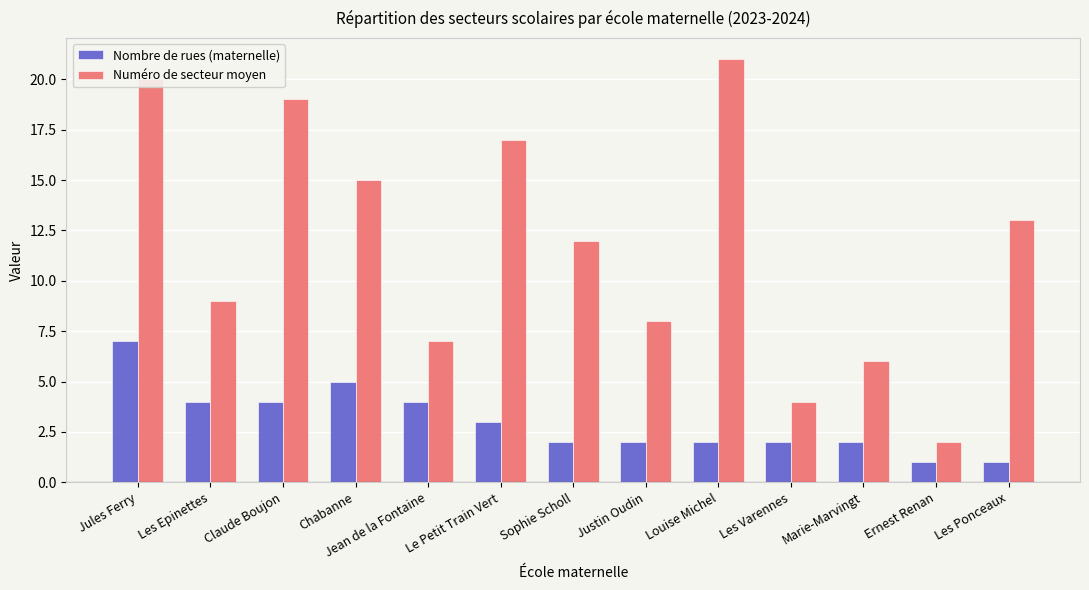

Which series changed the most between Jules Ferry and Sophie Scholl?

Numéro de secteur moyen